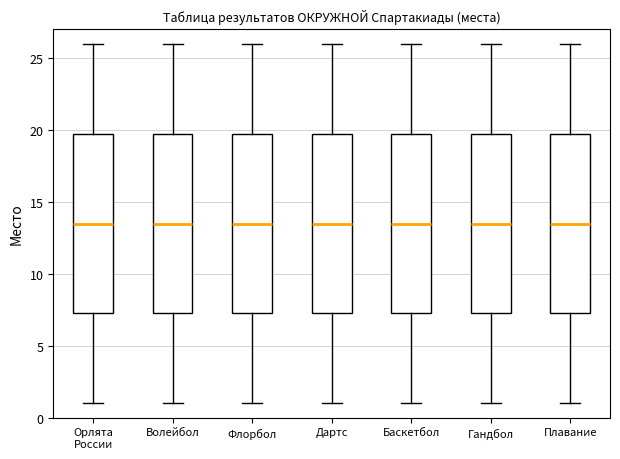

Reading left to right, transcribe this box plot: for each box, give where its median line is, the range the box spans, and where its two whiskers end, as read against the y-axis. The values are not printed on the chart, so give them approximately, as read against the axis.

Орлята России: median 13.5, box 7.5 to 20.0, whiskers 1.0 to 26.0
Волейбол: median 13.5, box 7.5 to 20.0, whiskers 1.0 to 26.0
Флорбол: median 13.5, box 7.5 to 20.0, whiskers 1.0 to 26.0
Дартс: median 13.5, box 7.5 to 20.0, whiskers 1.0 to 26.0
Баскетбол: median 13.5, box 7.5 to 20.0, whiskers 1.0 to 26.0
Гандбол: median 13.5, box 7.5 to 20.0, whiskers 1.0 to 26.0
Плавание: median 13.5, box 7.5 to 20.0, whiskers 1.0 to 26.0